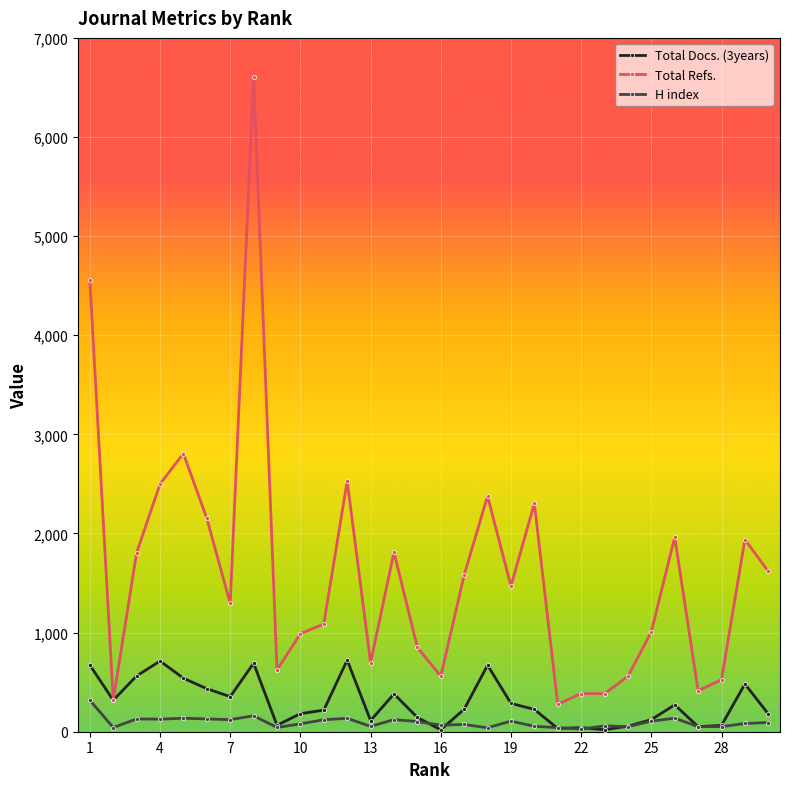

Which series has the widest spread of values?

Total Refs.